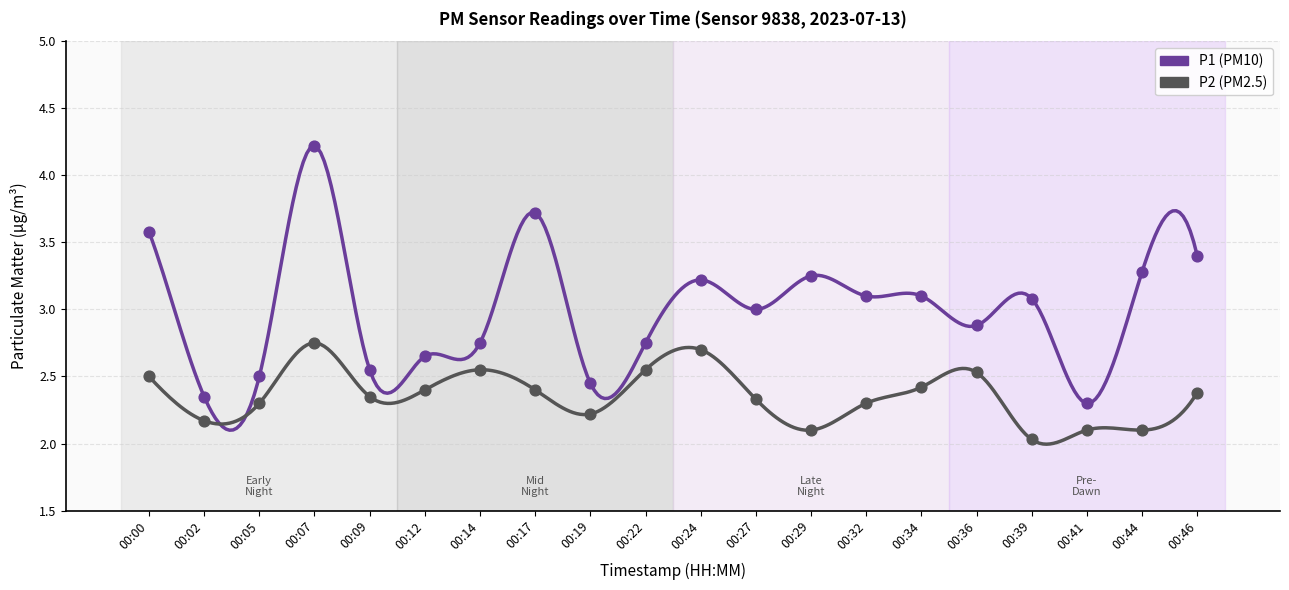

Across all data points, what is the range of Y values (max minus min)?

2.2